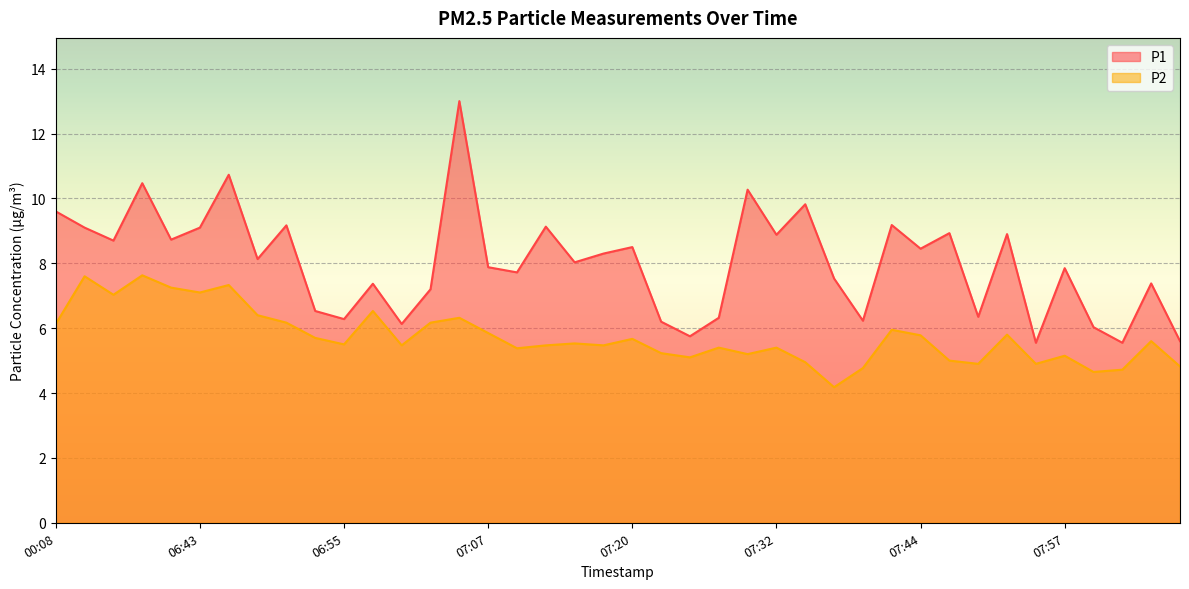

How many values in the P2 series are below 5?

8